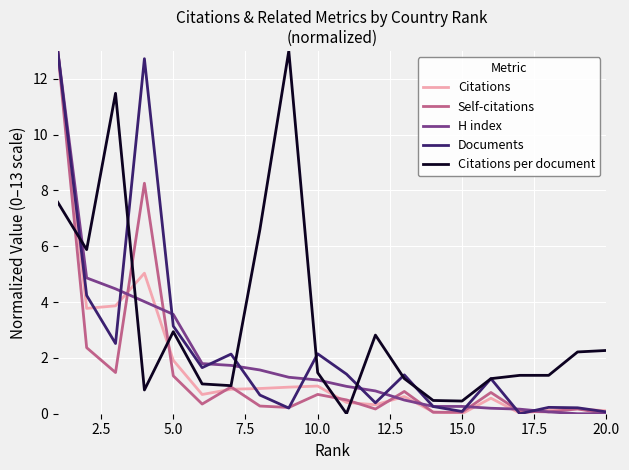

What is the maximum value shown in the chart?

13.0